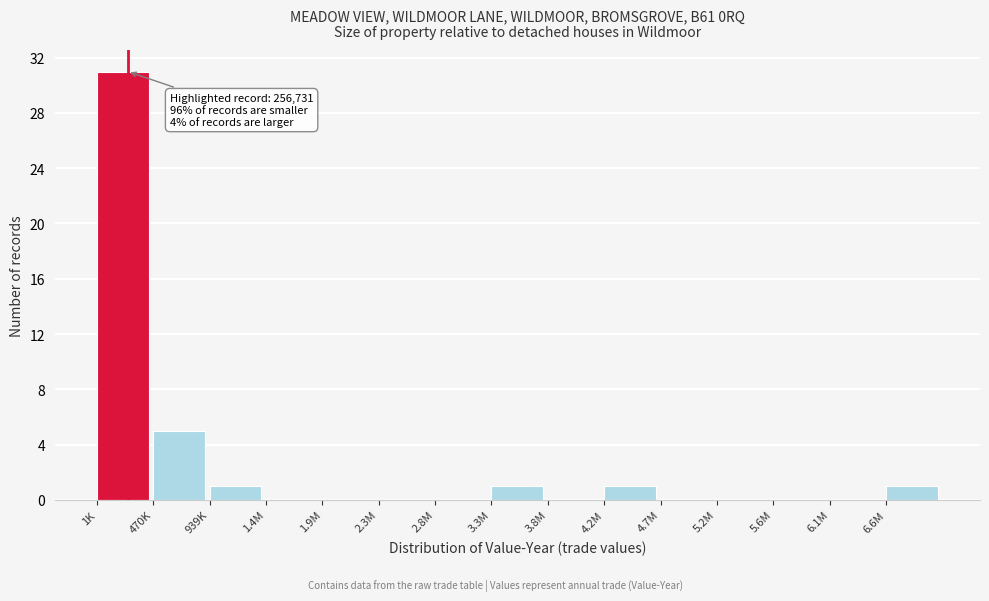

Reading right to left, list all the values displayed in this chart.

6.6M=1	6.1M=0	5.6M=0	5.2M=0	4.7M=0	4.2M=1	3.8M=0	3.3M=1	2.8M=0	2.3M=0	1.9M=0	1.4M=0	939K=1	470K=5	1K=31